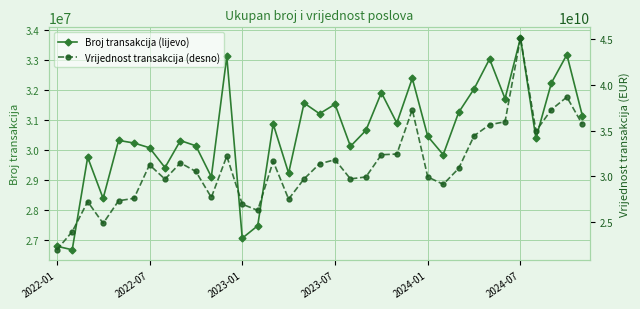

Is the value of Broj transakcija (lijevo) at 14 greater than the value of Vrijednost transakcija (desno) at 21?

No